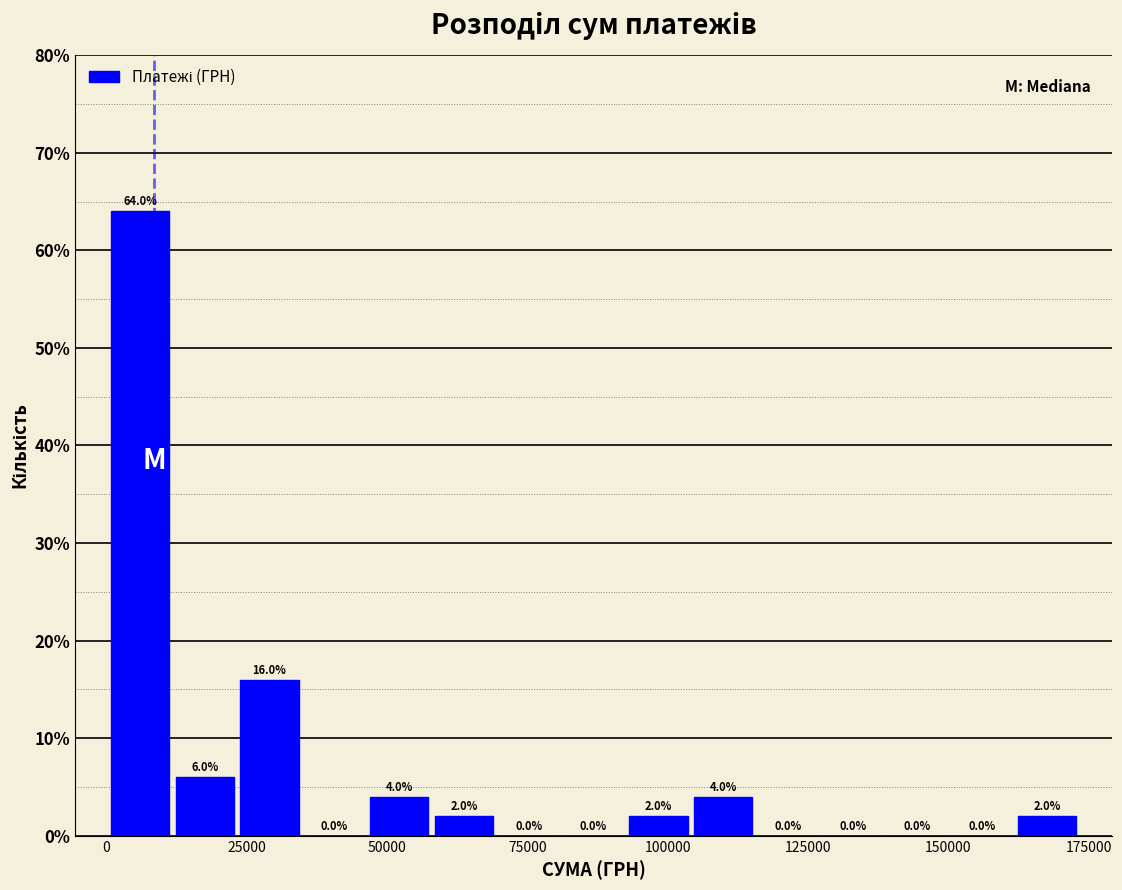

Read against the x-axis, roughly where is the centre of the tallest bar?

5000